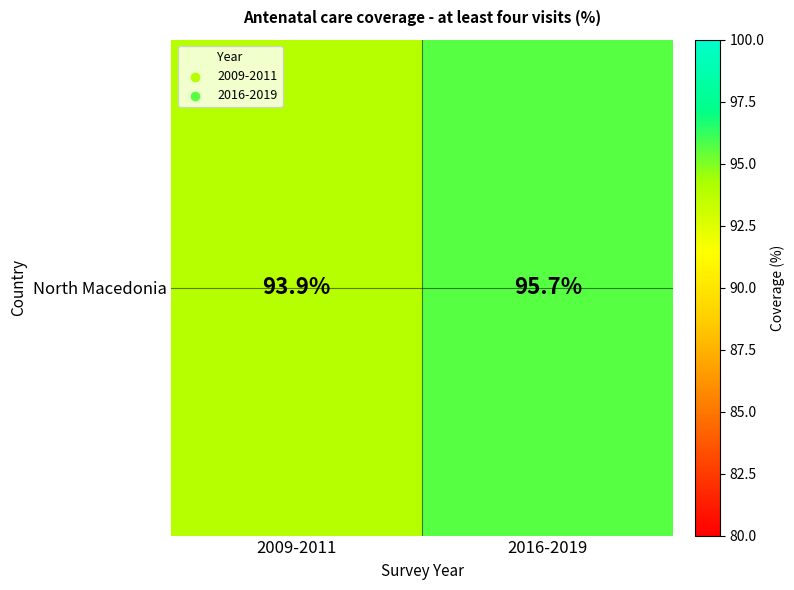

What is the minimum value shown in the chart?

93.9